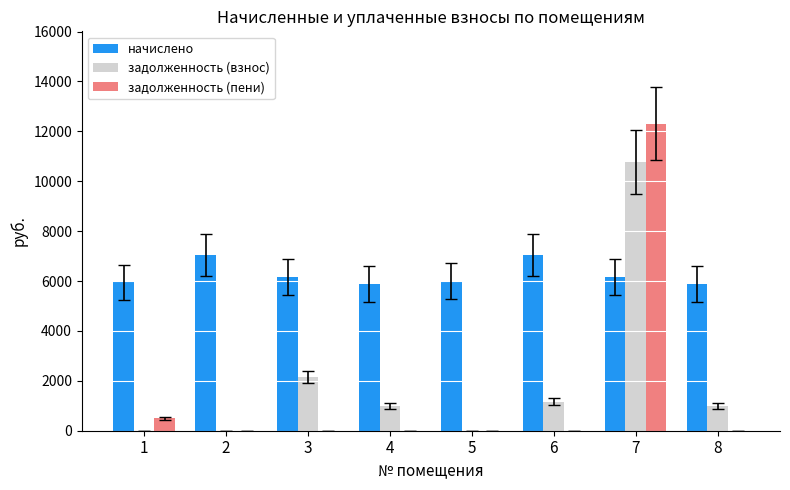

How many groups of bars are there?

8